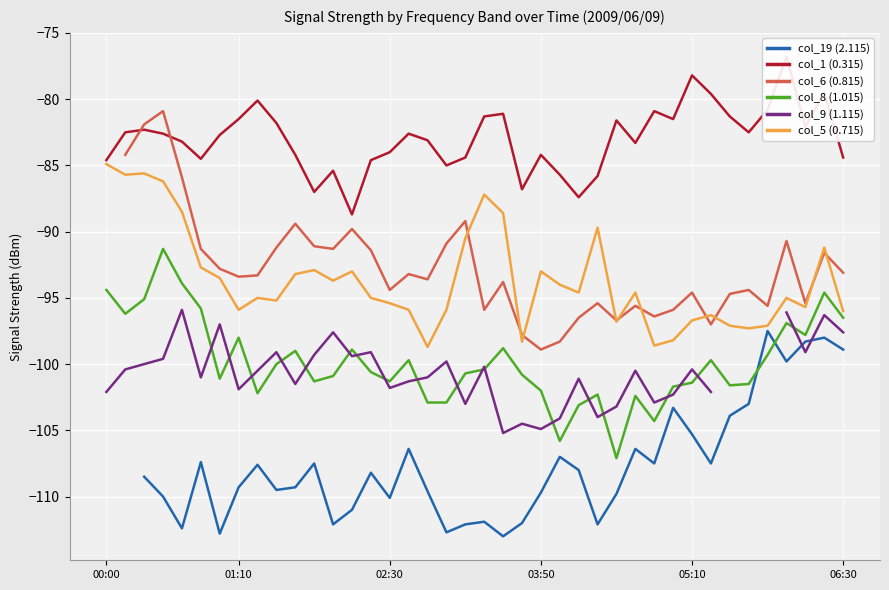

How many values in the col_6 (0.815) series are below -95?

13